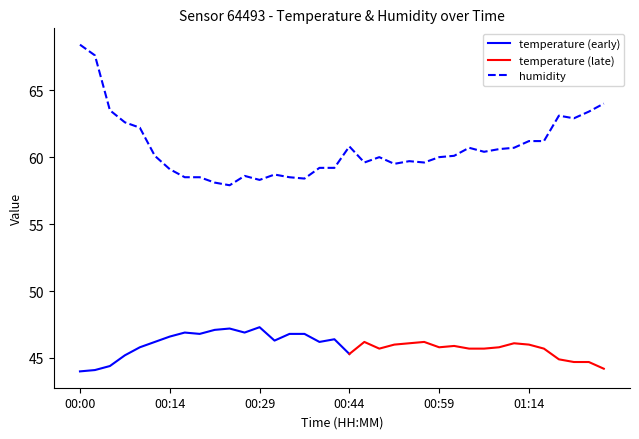

True or false: the data has more than 0 interior local peaks.

True